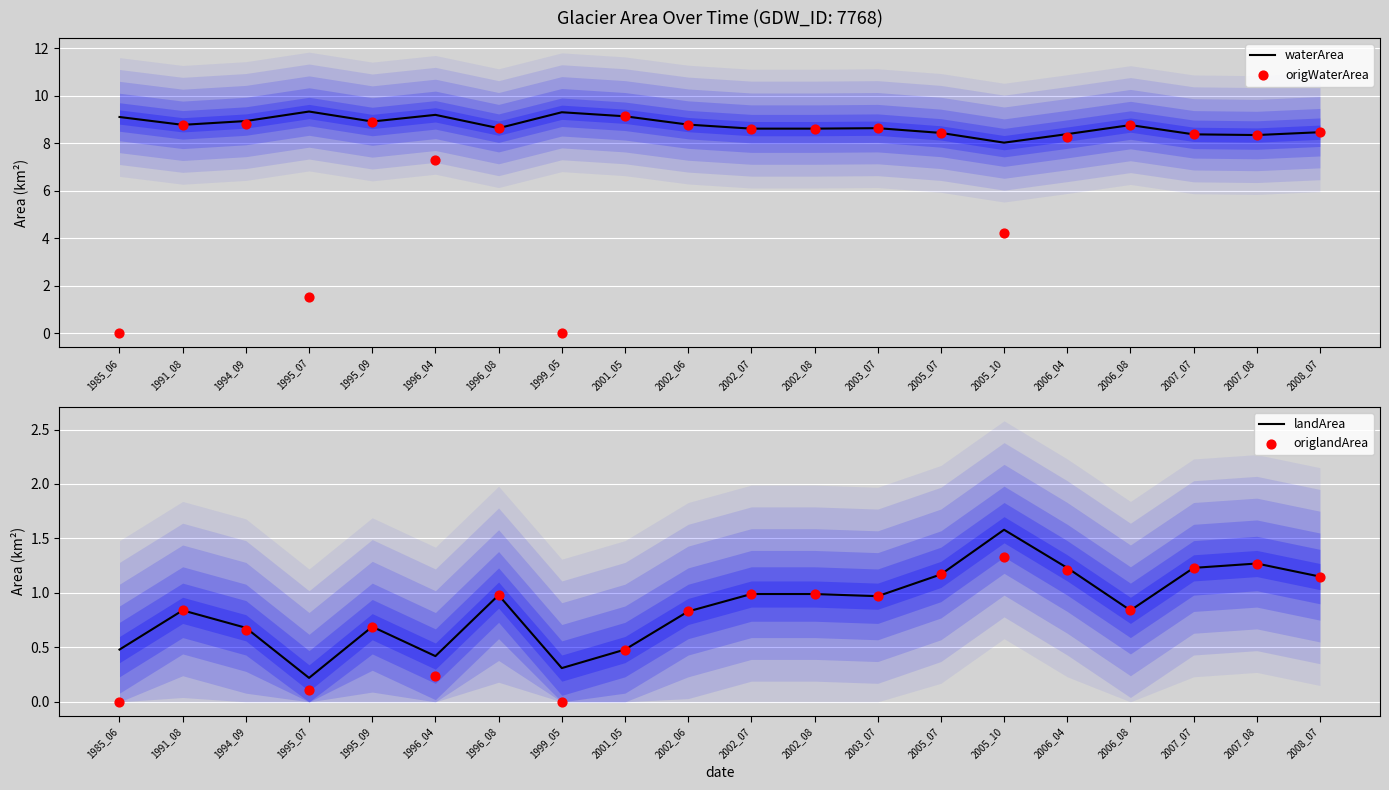

At how many categories does at least one series exceed 6?

20